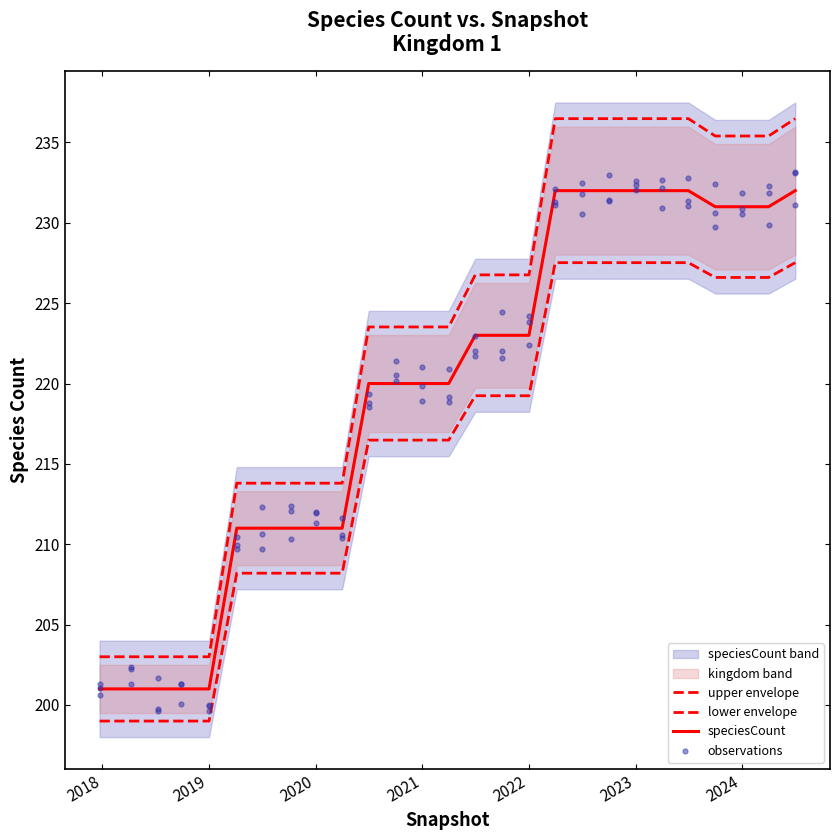

Between 2020-04-01 and 2024-07-01, which is larger?

2024-07-01